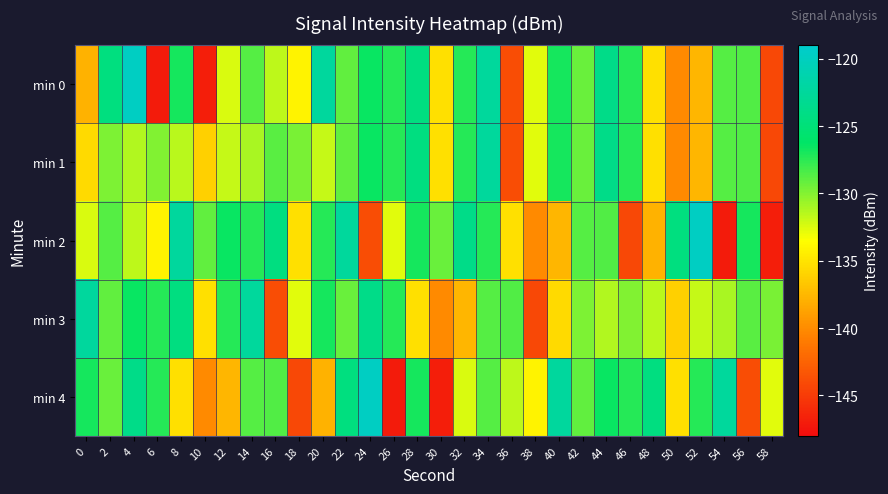

Rank the series at 40 from highest to lowest value.

min 4, min 0, min 1, min 3, min 2